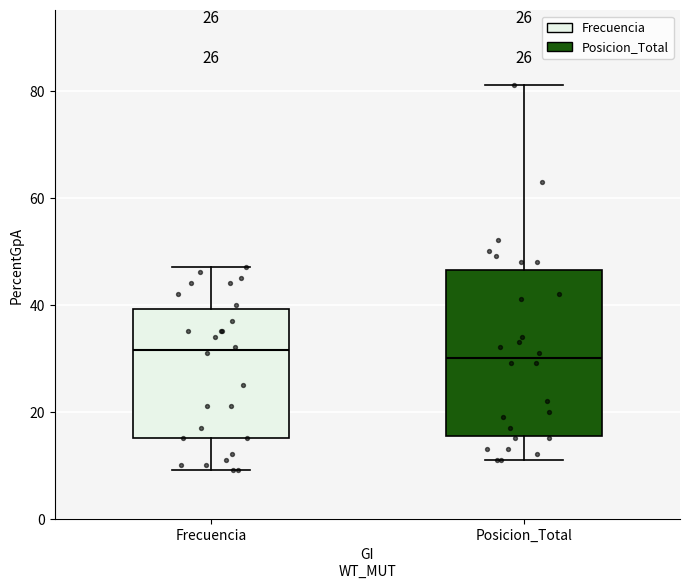

Which box is the tallest, from its lower edge to its upper edge?

Posicion_Total